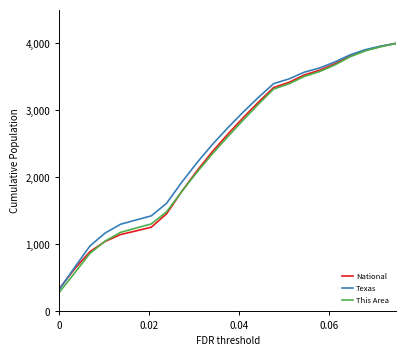

Which series has the largest range (max minus min)?

National